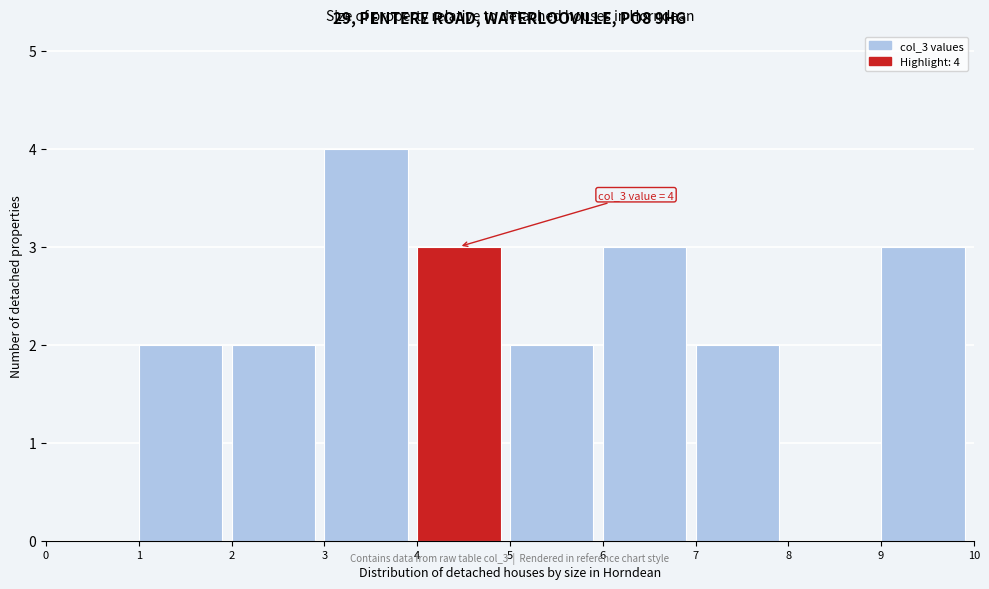

Over which range of the x-axis is the bar tallest?

3 to 4